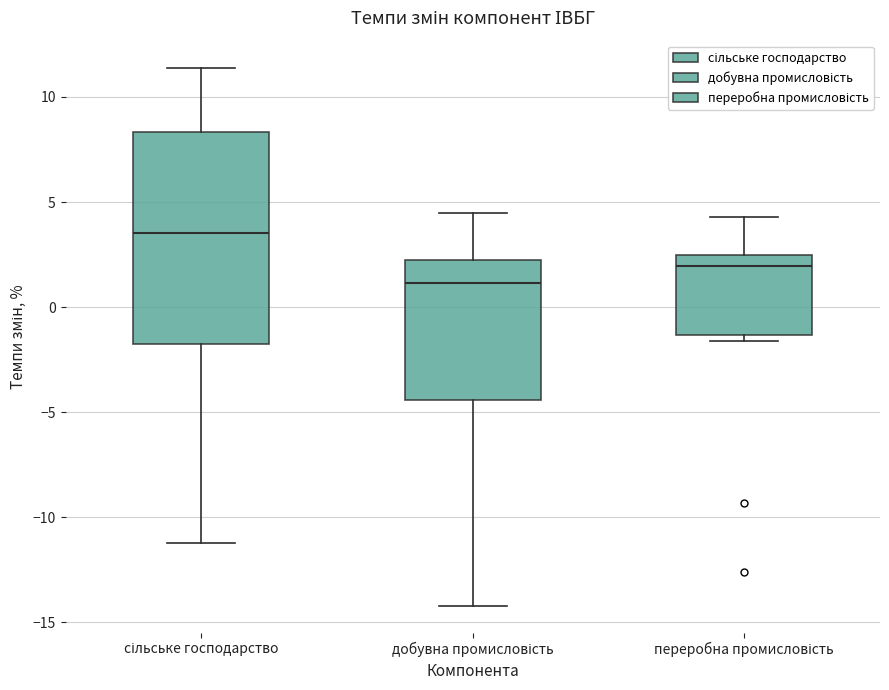

Reading left to right, transcribe this box plot: for each box, give where its median line is, the range the box spans, and where its two whiskers end, as read against the y-axis. The values are not printed on the chart, so give them approximately, as read against the axis.

сільське господарство: median 3.5, box -2.0 to 8.5, whiskers -11.0 to 11.5
добувна промисловість: median 1.0, box -4.5 to 2.0, whiskers -14.0 to 4.5
переробна промисловість: median 2.0, box -1.5 to 2.5, whiskers -1.5 (just below the box's lower edge) to 4.5